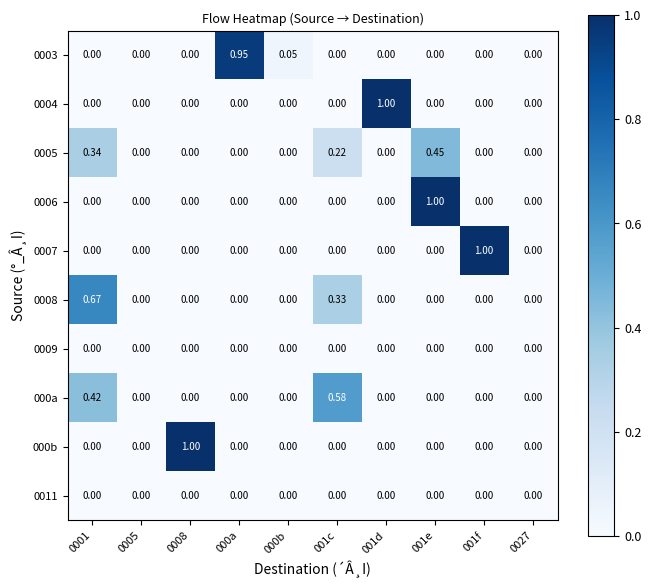

At how many categories does at least one series exceed 0?

8